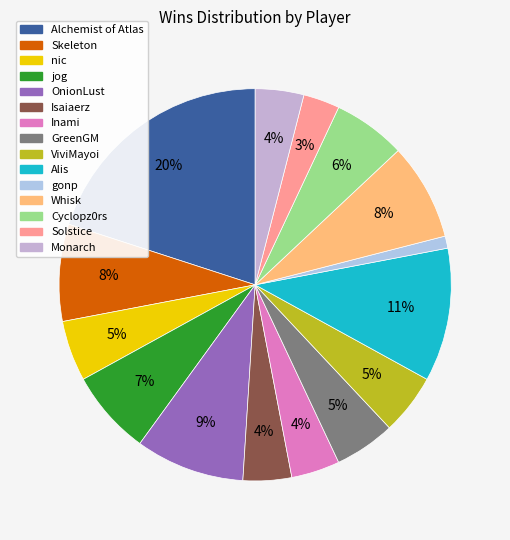

Does Monarch represent more than half of the total?

No